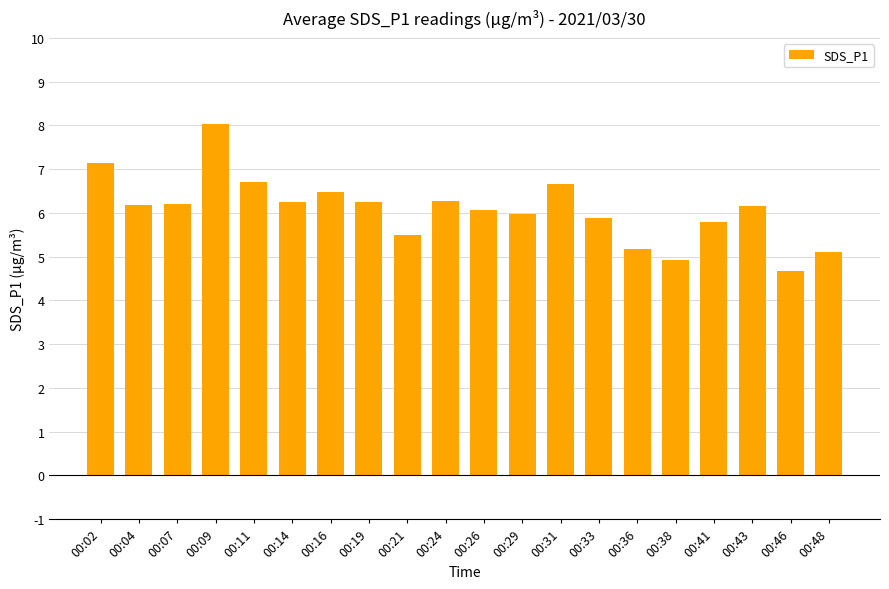

What is the approximate value at 00:41?

5.8